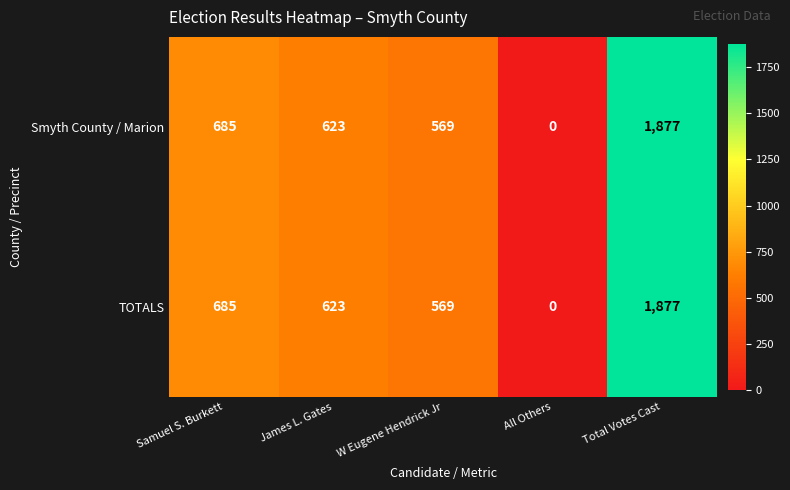

What is the average value of the Smyth County / Marion series?

751